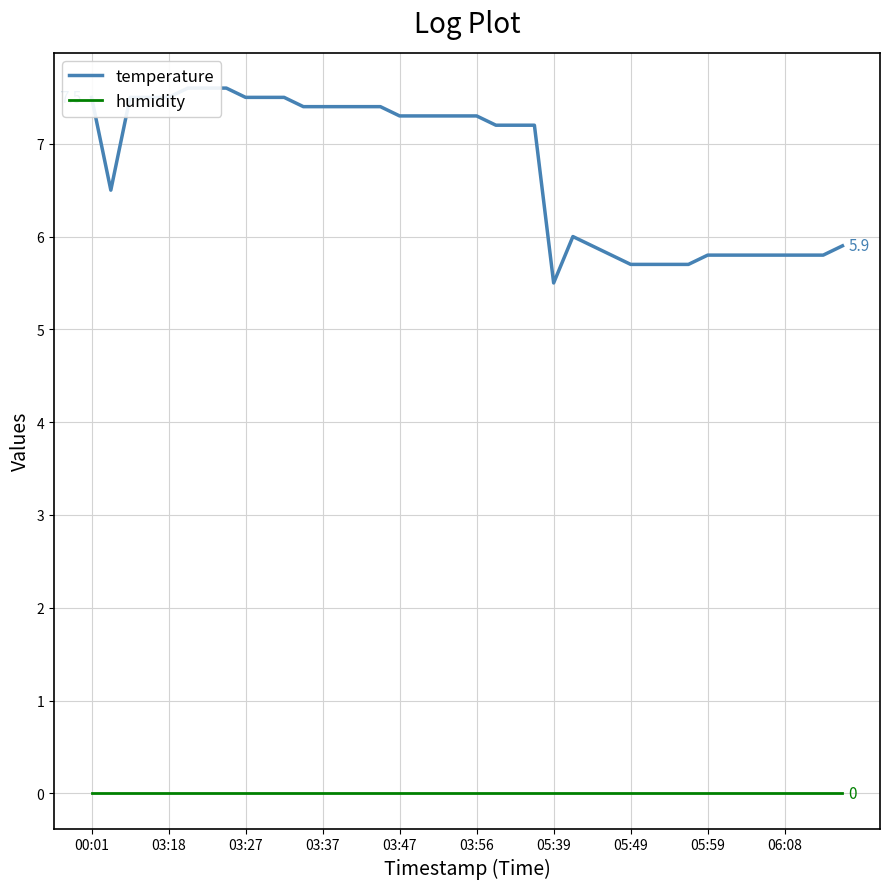

Which has a higher value, 26 or 03:47?

03:47